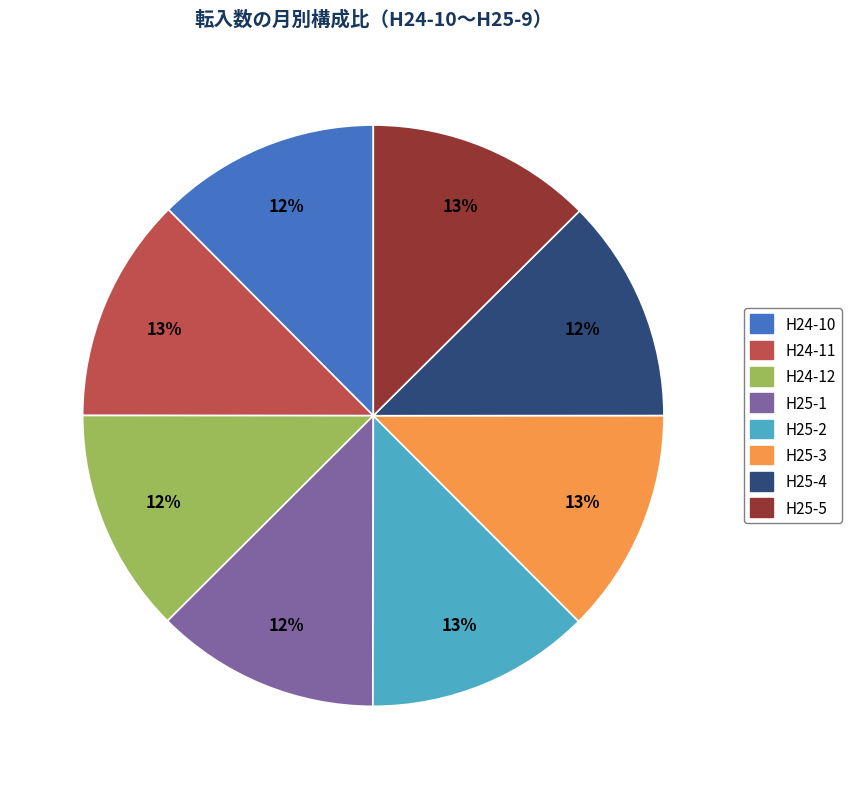

To the nearest percent, what is the average slice percentage?

12%